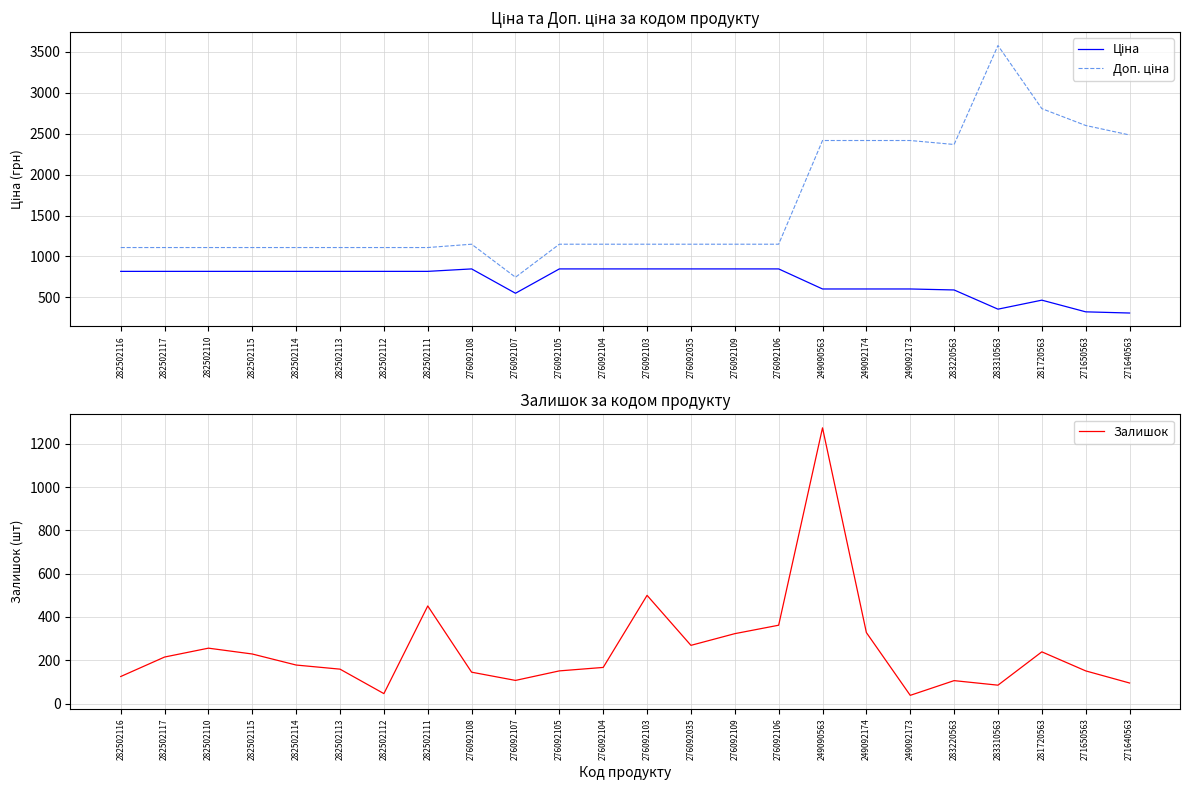

How many interior local peaks does the Залишок series have?

6